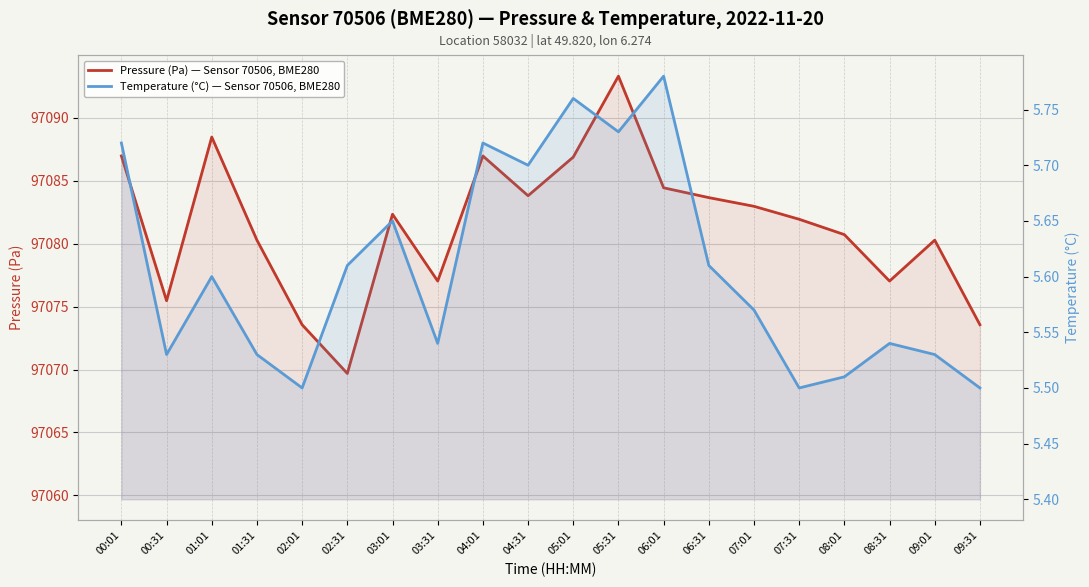

What is the difference between the second highest and second lowest values in the Temperature (°C) — Sensor 70506, BME280 series?

0.3